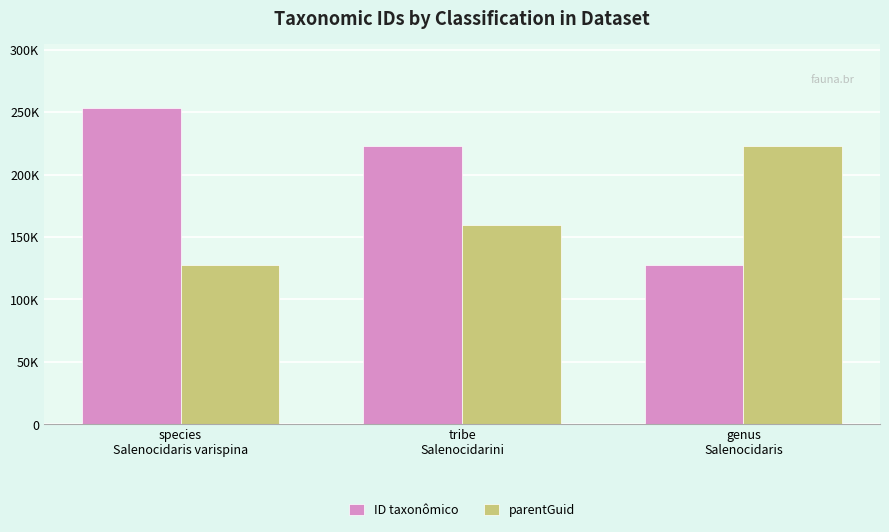

Does the chart contain any negative values?

No